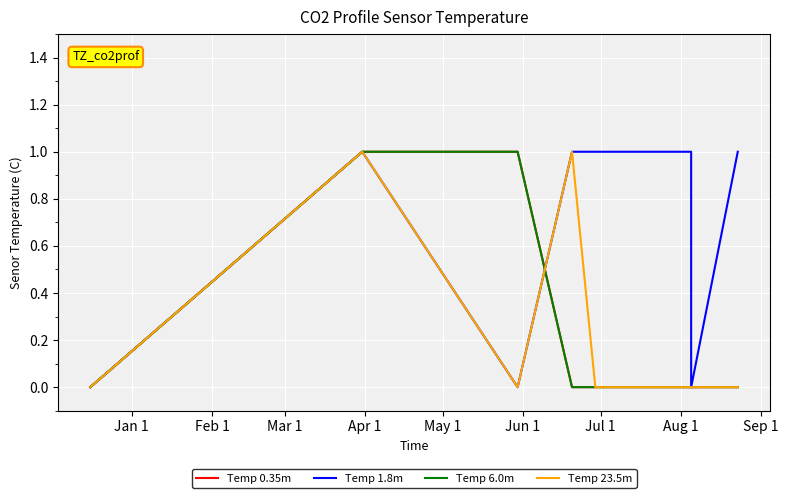

The value of Temp 1.8m at Aug 1 is 1. True or false?

True